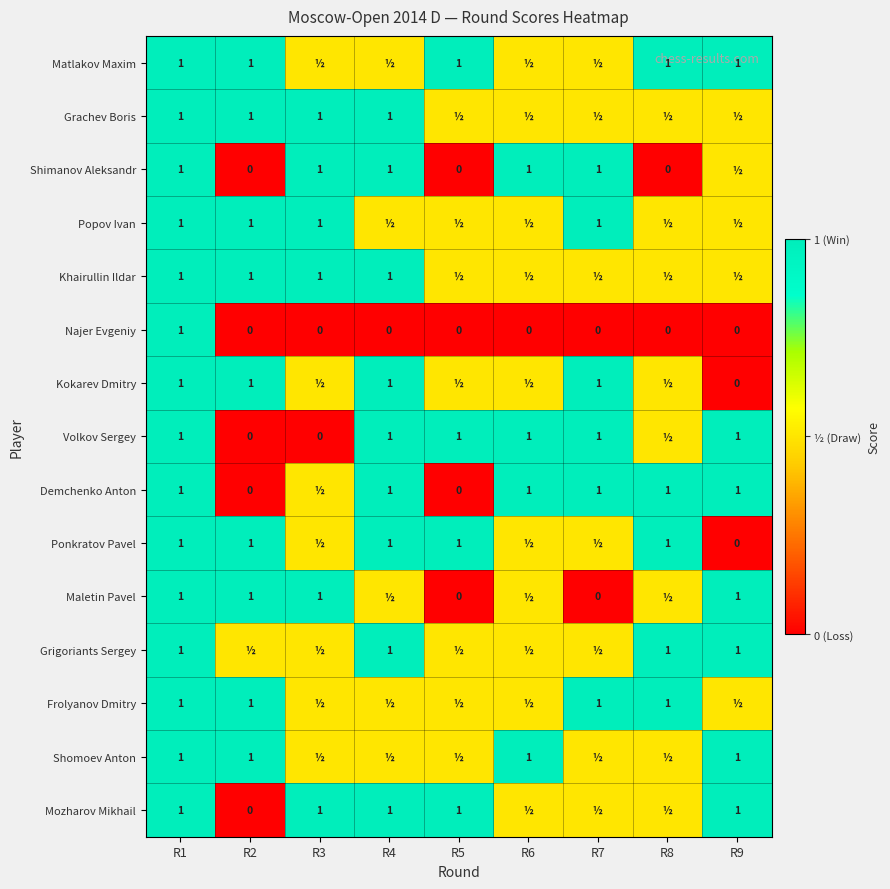

The Najer Evgeniy series shows 0.0 at R3. True or false?

True